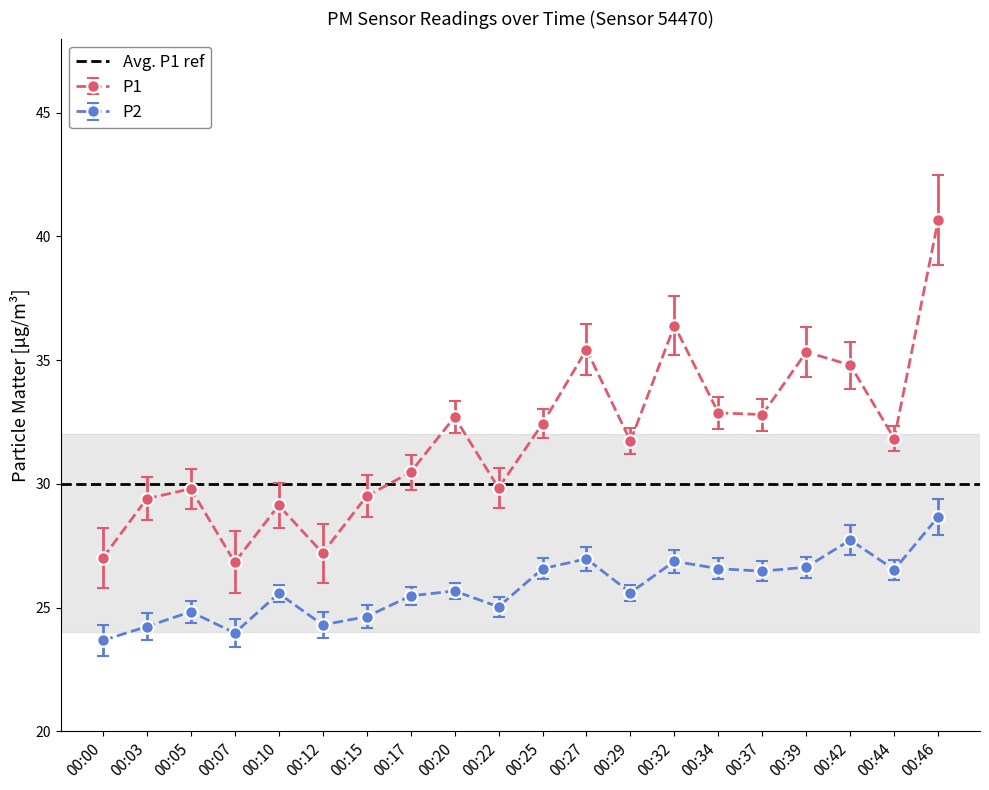

Is the value of P1 at 00:03 greater than the value of P2 at 00:00?

Yes